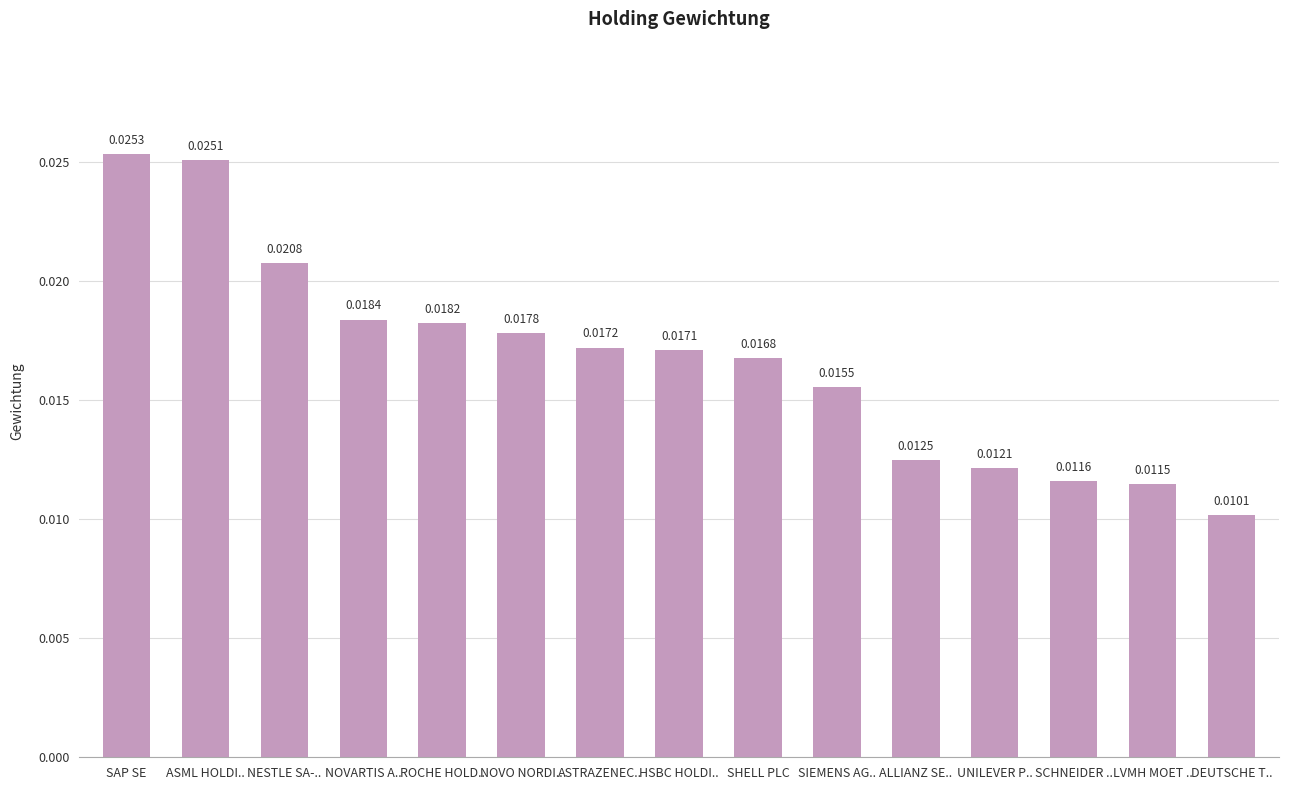

Count the values in the range 0 to 1.

15